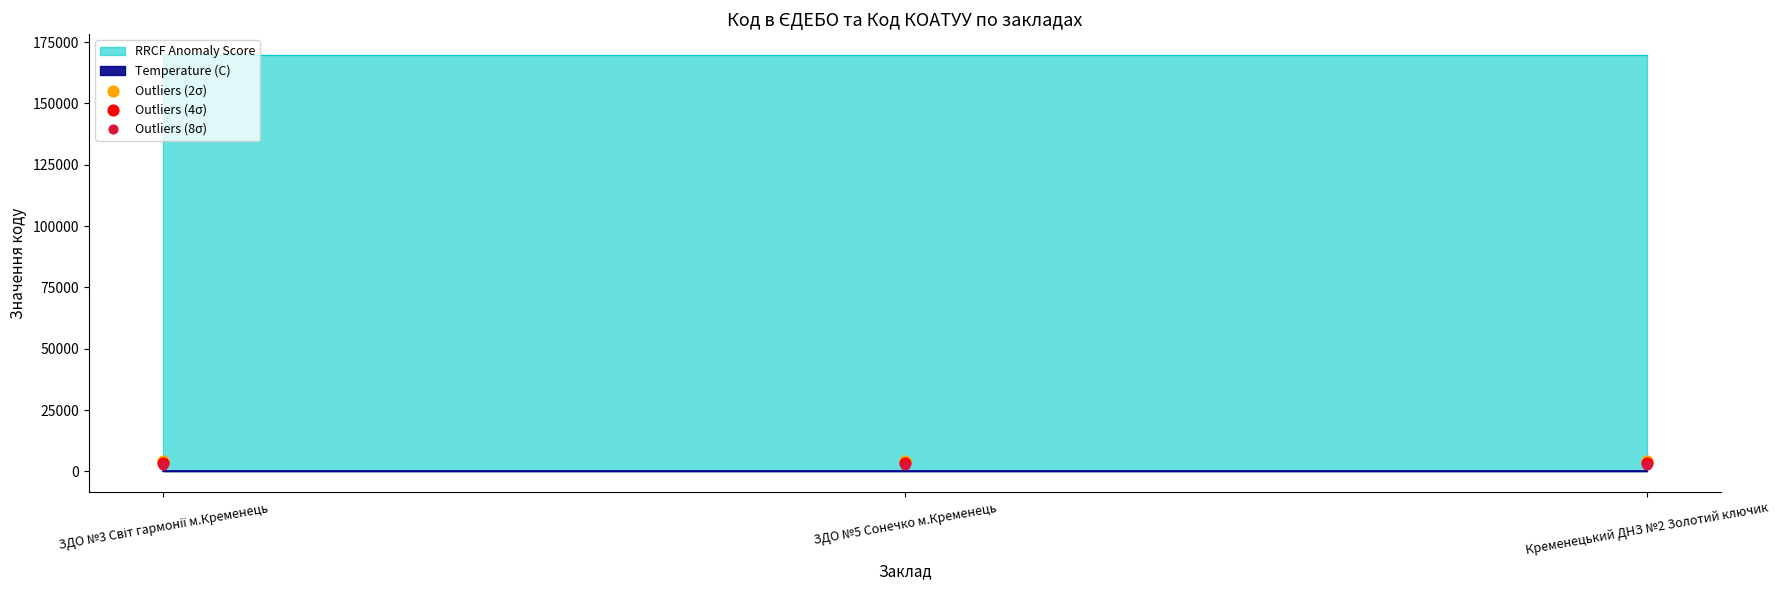

At which category is the sum across all series the highest?

Кременецький ДНЗ №2 Золотий ключик